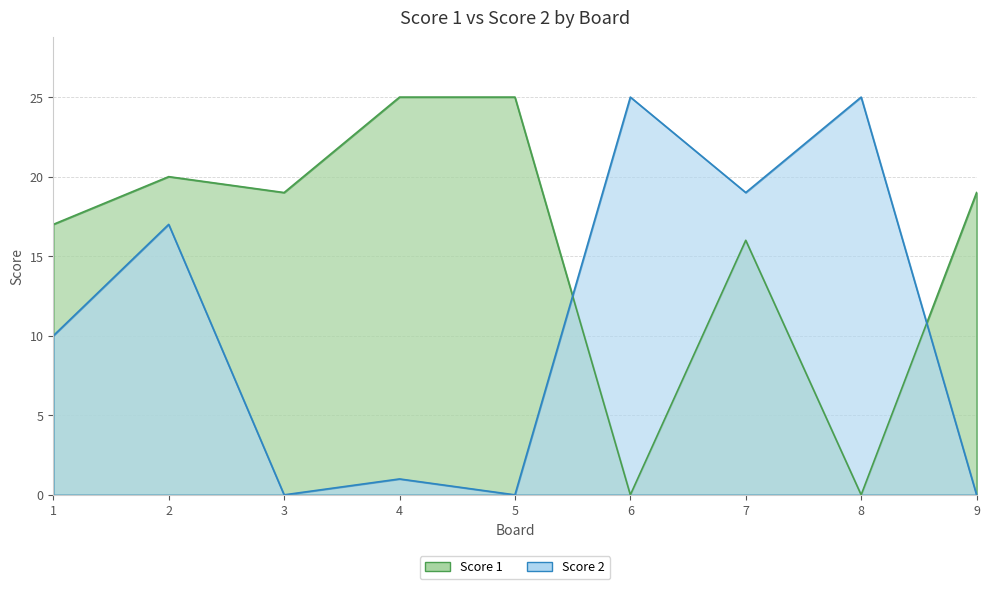

Reading left to right, list all the values displayed in this chart.

Score 1: 17	20	19	25	25	0	16	0	19
Score 2: 10	17	0	1	0	25	19	25	0